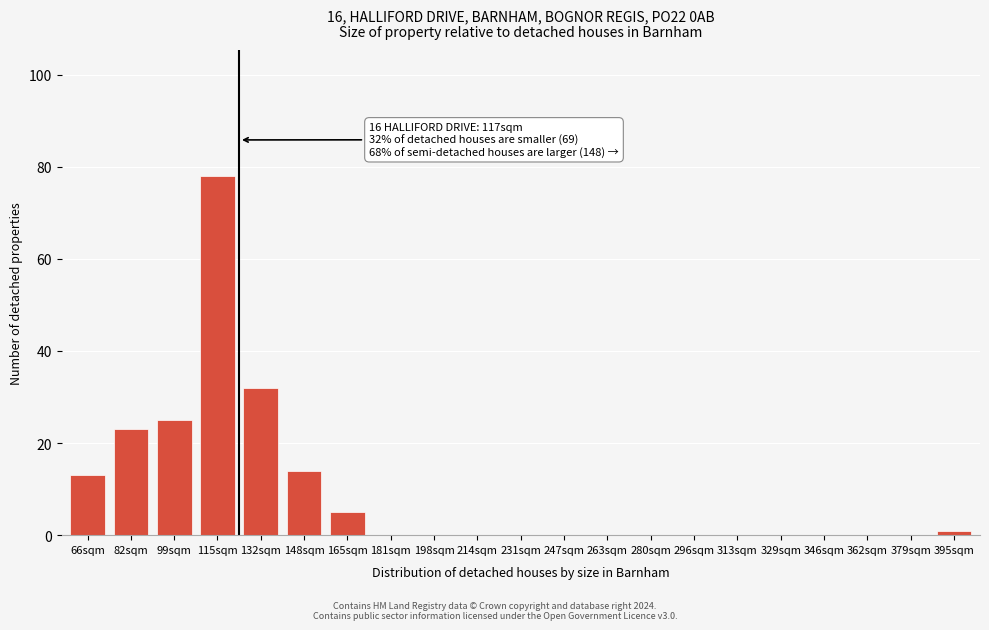

Reading left to right, transcribe all the data shown in this chart.

66sqm=13	82sqm=23	99sqm=25	115sqm=78	132sqm=32	148sqm=14	165sqm=5	181sqm=0	198sqm=0	214sqm=0	231sqm=0	247sqm=0	263sqm=0	280sqm=0	296sqm=0	313sqm=0	329sqm=0	346sqm=0	362sqm=0	379sqm=0	395sqm=1